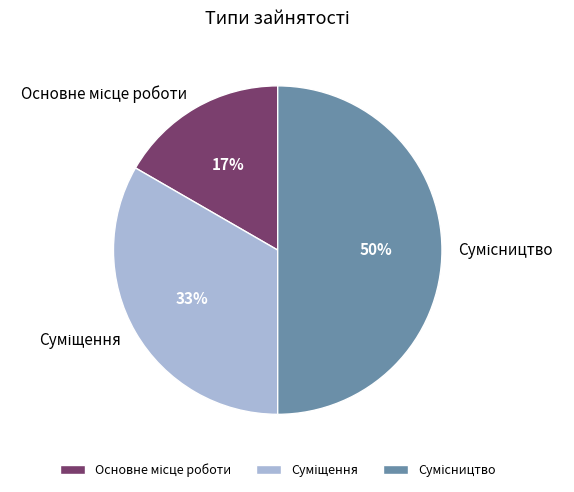

To the nearest percent, what is the average slice percentage?

33%